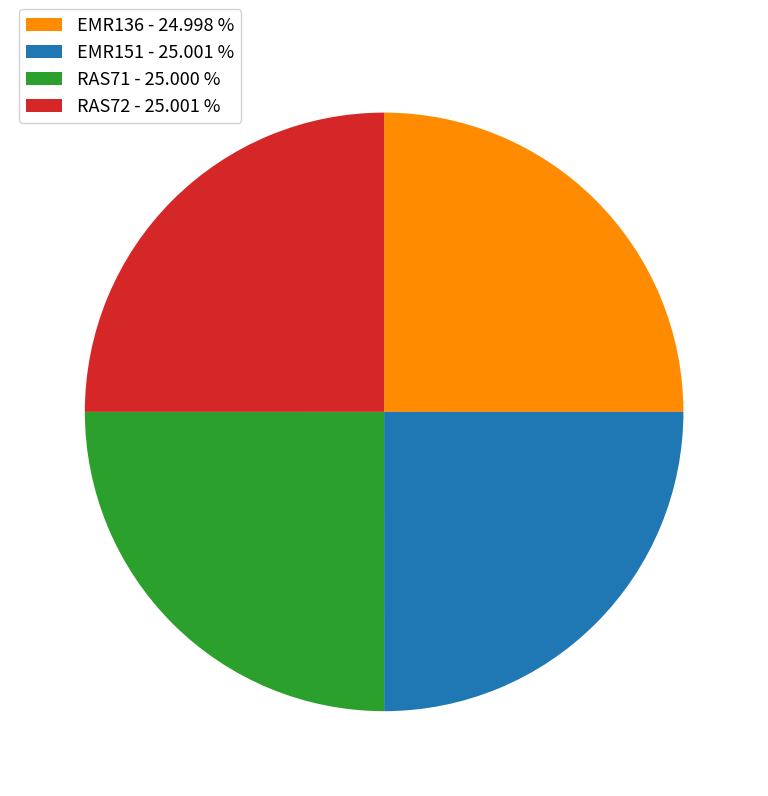

What is the ratio of the value at EMR151 - 25.001 % to the value at EMR136 - 24.998 %?

1.0